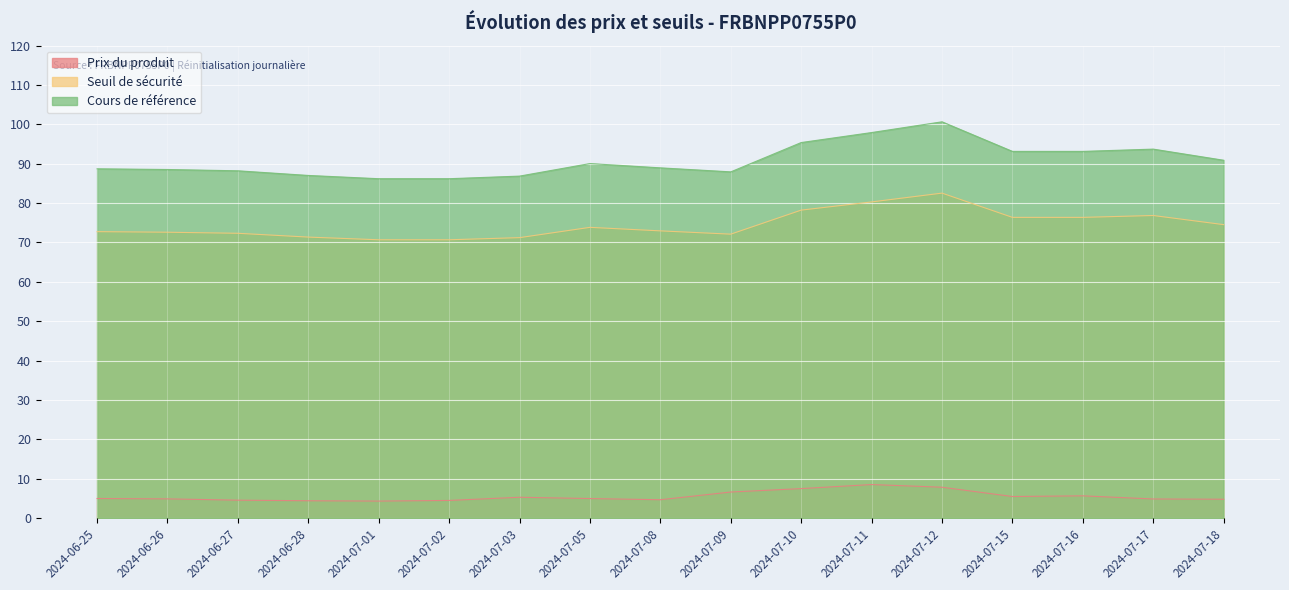

Is the value of Seuil de sécurité at 2024-07-03 greater than the value of Cours de référence at 2024-06-25?

No